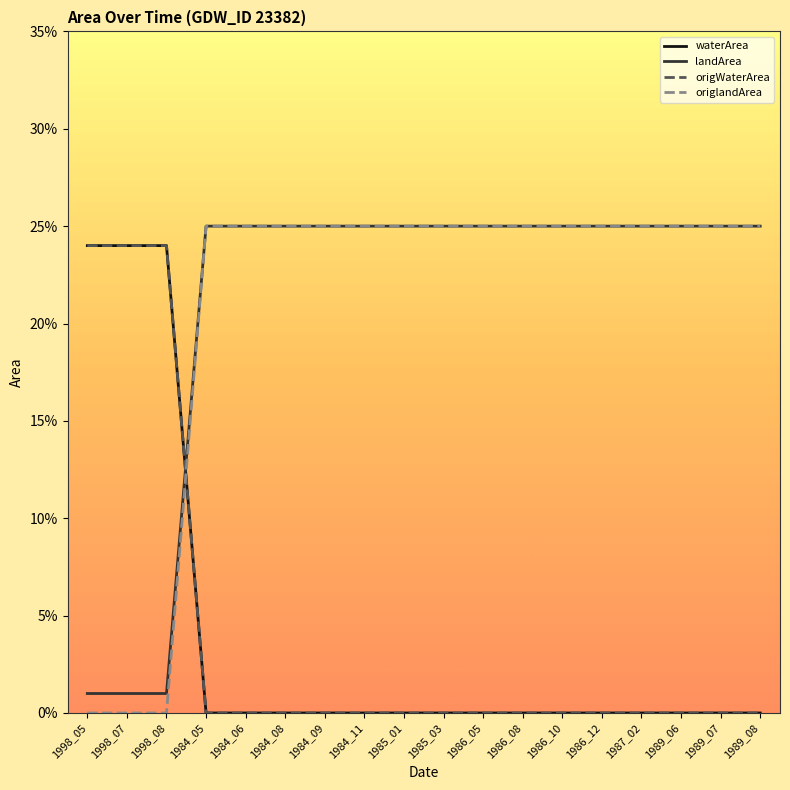

Rank the categories by origlandArea value from lowest to highest.

1998_05, 1998_07, 1998_08, 1984_05, 1984_06, 1984_08, 1984_09, 1984_11, 1985_01, 1985_03, 1986_05, 1986_08, 1986_10, 1986_12, 1987_02, 1989_06, 1989_07, 1989_08